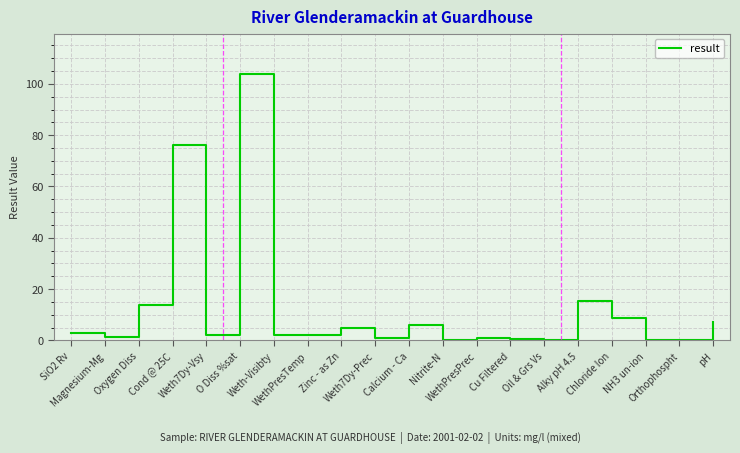

At which label is the value closest to 52?

Cond @ 25C